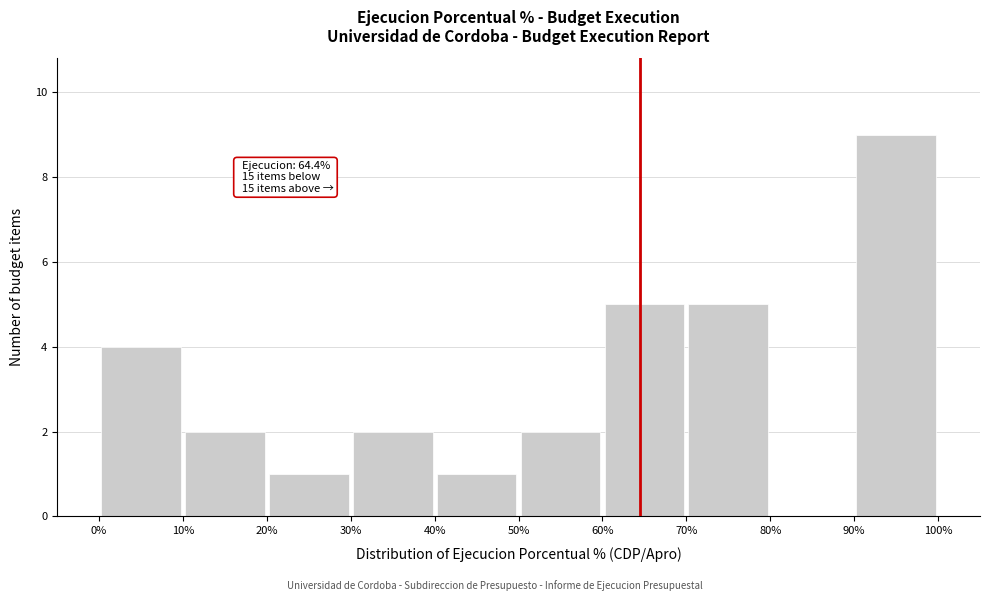

Which range on the x-axis has the tallest bar?

90% to 100%